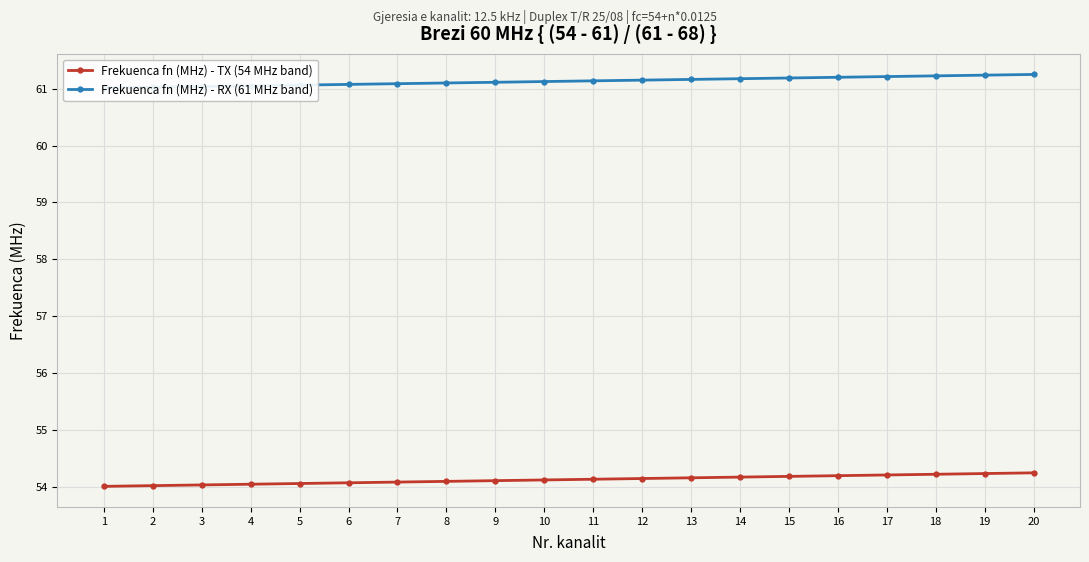

What is the difference between the Frekuenca fn (MHz) - TX (54 MHz band) values at 11 and 20?

0.1